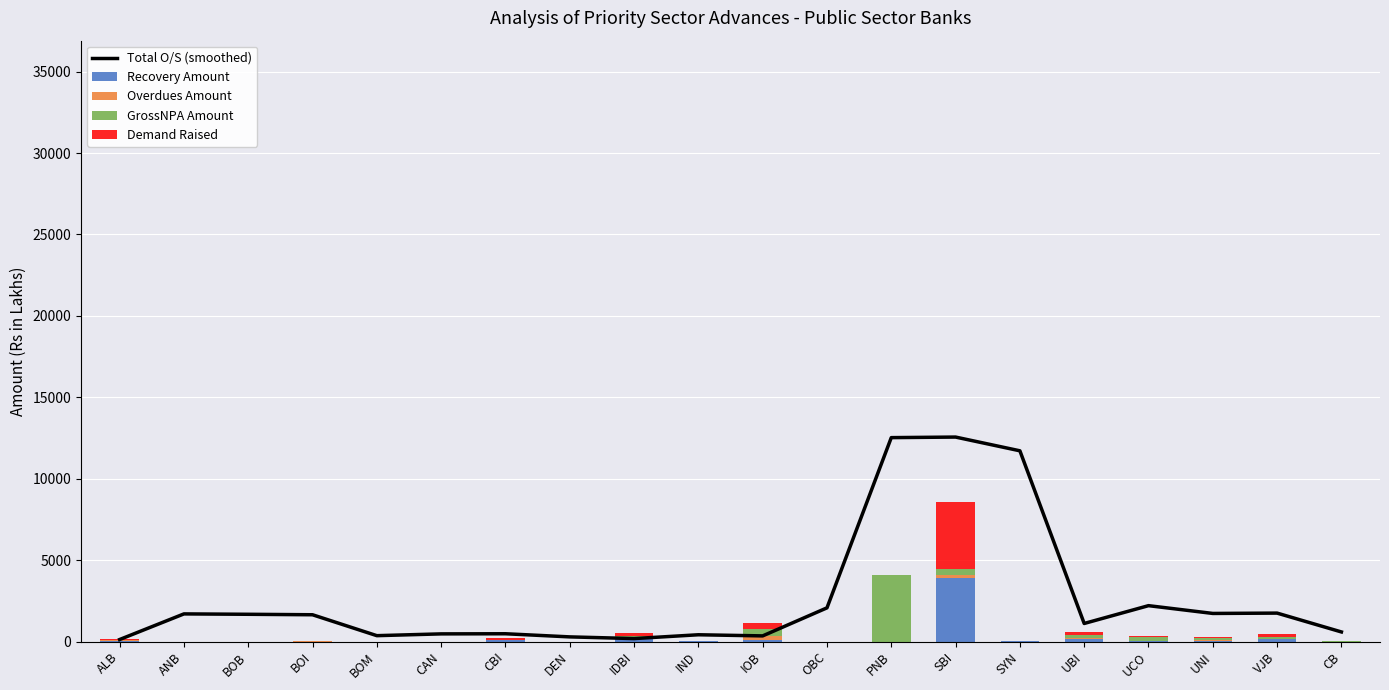

Reading left to right, what are all the values shown in this chart?

Total O/S (smoothed): ALB=123.8	ANB=1698.2	BOB=1674.6	BOI=1645.6	BOM=361.8	CAN=471.2	CBI=479.1	DEN=286.7	IDBI=183.0	IND=417.0	IOB=347.5	OBC=2069.9	PNB=12524.2	SBI=12558.5	SYN=11715.0	UBI=1110.4	UCO=2204.6	UNI=1726.5	VJB=1747.1	CB=589.7
Recovery Amount: ALB=53.0	ANB=0.0	BOB=0.0	BOI=1.0	BOM=0.0	CAN=0.0	CBI=108.0	DEN=0.0	IDBI=132.2	IND=10.6	IOB=70.0	OBC=0.0	PNB=0.0	SBI=3918.0	SYN=4.6	UBI=178.0	UCO=24.1	UNI=40.2	VJB=150.0	CB=0.0
Overdues Amount: ALB=17.1	ANB=0.0	BOB=0.0	BOI=9.0	BOM=0.0	CAN=0.0	CBI=0.0	DEN=0.0	IDBI=15.8	IND=4.3	IOB=282.0	OBC=0.0	PNB=0.0	SBI=177.8	SYN=15.0	UBI=27.0	UCO=1.5	UNI=50.8	VJB=30.0	CB=0.0
GrossNPA Amount: ALB=17.1	ANB=0.0	BOB=0.0	BOI=11.6	BOM=0.0	CAN=0.0	CBI=0.7	DEN=0.0	IDBI=207.8	IND=3.6	IOB=420.0	OBC=0.0	PNB=4059.0	SBI=366.9	SYN=19.6	UBI=205.0	UCO=276.4	UNI=102.0	VJB=128.1	CB=40.0
Demand Raised: ALB=70.1	ANB=0.0	BOB=0.0	BOI=10.0	BOM=0.0	CAN=0.0	CBI=108.0	DEN=0.0	IDBI=148.0	IND=14.9	IOB=352.0	OBC=0.0	PNB=0.0	SBI=4095.8	SYN=19.6	UBI=205.0	UCO=25.6	UNI=91.0	VJB=180.0	CB=0.0